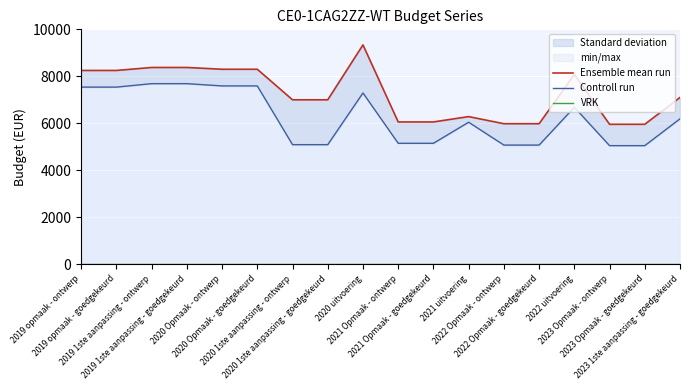

Reading left to right, transcribe all the data shown in this chart.

Ensemble mean run: 2019 opmaak - ontwerp=8250	2019 opmaak - goedgekeurd=8250	2019 1ste aanpassing - ontwerp=8377	2019 1ste aanpassing - goedgekeurd=8377	2020 Opmaak - ontwerp=8301	2020 Opmaak - goedgekeurd=8301	2020 1ste aanpassing - ontwerp=7001	2020 1ste aanpassing - goedgekeurd=7001	2020 uitvoering=9337	2021 Opmaak - ontwerp=6059	2021 Opmaak - goedgekeurd=6059	2021 uitvoering=6286	2022 Opmaak - ontwerp=5983	2022 Opmaak - goedgekeurd=5983	2022 uitvoering=8079	2023 Opmaak - ontwerp=5959	2023 Opmaak - goedgekeurd=5959	2023 1ste aanpassing - goedgekeurd=7101
Controll run: 2019 opmaak - ontwerp=7541	2019 opmaak - goedgekeurd=7541	2019 1ste aanpassing - ontwerp=7688	2019 1ste aanpassing - goedgekeurd=7688	2020 Opmaak - ontwerp=7592	2020 Opmaak - goedgekeurd=7592	2020 1ste aanpassing - ontwerp=5092	2020 1ste aanpassing - goedgekeurd=5092	2020 uitvoering=7292	2021 Opmaak - ontwerp=5150	2021 Opmaak - goedgekeurd=5150	2021 uitvoering=6046	2022 Opmaak - ontwerp=5074	2022 Opmaak - goedgekeurd=5074	2022 uitvoering=6683	2023 Opmaak - ontwerp=5050	2023 Opmaak - goedgekeurd=5050	2023 1ste aanpassing - goedgekeurd=6192
VRK: 2019 opmaak - ontwerp=0	2019 opmaak - goedgekeurd=0	2019 1ste aanpassing - ontwerp=0	2019 1ste aanpassing - goedgekeurd=0	2020 Opmaak - ontwerp=0	2020 Opmaak - goedgekeurd=0	2020 1ste aanpassing - ontwerp=0	2020 1ste aanpassing - goedgekeurd=0	2020 uitvoering=0	2021 Opmaak - ontwerp=0	2021 Opmaak - goedgekeurd=0	2021 uitvoering=0	2022 Opmaak - ontwerp=0	2022 Opmaak - goedgekeurd=0	2022 uitvoering=0	2023 Opmaak - ontwerp=0	2023 Opmaak - goedgekeurd=0	2023 1ste aanpassing - goedgekeurd=0